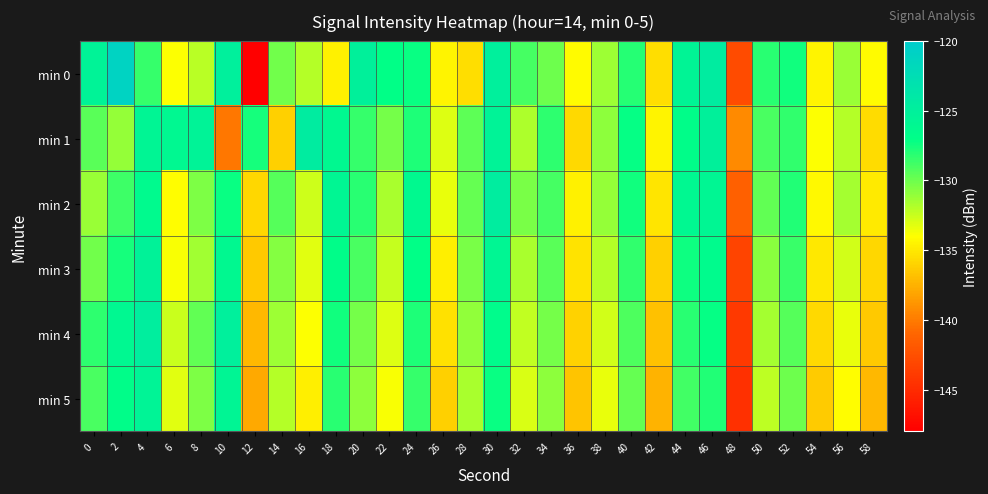

Reading left to right, list all the values displayed in this chart.

min 0: 0=-125.4	2=-121.0	4=-128.4	6=-133.9	8=-132.1	10=-125.0	12=-147.9	14=-130.1	16=-132.0	18=-134.6	20=-125.1	22=-127.0	24=-127.3	26=-134.5	28=-135.5	30=-124.9	32=-128.9	34=-130.0	36=-134.2	38=-131.3	40=-128.1	42=-135.5	44=-125.6	46=-124.6	48=-142.8	50=-128.2	52=-127.5	54=-134.5	56=-131.2	58=-134.2
min 1: 0=-129.4	2=-131.1	4=-125.8	6=-126.1	8=-125.4	10=-140.1	12=-127.6	14=-136.2	16=-124.5	18=-126.2	20=-128.5	22=-130.2	24=-127.8	26=-133.1	28=-129.6	30=-125.4	32=-131.8	34=-128.3	36=-135.7	38=-130.9	40=-127.2	42=-134.5	44=-126.8	46=-125.1	48=-139.3	50=-129.0	52=-128.4	54=-133.9	56=-132.0	58=-135.6
min 2: 0=-131.2	2=-128.7	4=-126.4	6=-134.1	8=-130.5	10=-127.3	12=-135.8	14=-129.4	16=-132.6	18=-125.9	20=-128.1	22=-131.7	24=-126.3	26=-133.4	28=-129.8	30=-124.7	32=-130.3	34=-128.9	36=-134.6	38=-131.1	40=-127.5	42=-135.2	44=-126.1	46=-125.8	48=-141.4	50=-129.7	52=-127.9	54=-134.3	56=-131.5	58=-134.9
min 3: 0=-130.1	2=-127.6	4=-125.3	6=-133.8	8=-131.4	10=-126.2	12=-136.5	14=-130.7	16=-133.2	18=-126.8	20=-129.0	22=-132.4	24=-127.1	26=-134.7	28=-130.3	30=-125.9	32=-131.6	34=-129.5	36=-135.3	38=-132.0	40=-128.4	42=-136.1	44=-127.4	46=-126.5	48=-143.2	50=-130.8	52=-128.6	54=-135.0	56=-132.7	58=-135.8
min 4: 0=-128.3	2=-126.1	4=-124.8	6=-132.5	8=-129.7	10=-125.0	12=-137.2	14=-131.3	16=-134.0	18=-127.5	20=-130.2	22=-133.1	24=-127.8	26=-135.4	28=-131.0	30=-126.6	32=-132.3	34=-130.2	36=-136.0	38=-132.7	40=-129.1	42=-136.8	44=-128.1	46=-127.2	48=-144.0	50=-131.5	52=-129.3	54=-135.7	56=-133.4	58=-136.5
min 5: 0=-129.0	2=-126.8	4=-125.5	6=-133.2	8=-130.4	10=-125.7	12=-137.9	14=-132.0	16=-134.7	18=-128.2	20=-130.9	22=-133.8	24=-128.5	26=-136.1	28=-131.7	30=-127.3	32=-133.0	34=-130.9	36=-136.7	38=-133.4	40=-129.8	42=-137.5	44=-128.8	46=-127.9	48=-144.7	50=-132.2	52=-130.0	54=-136.4	56=-134.1	58=-137.2